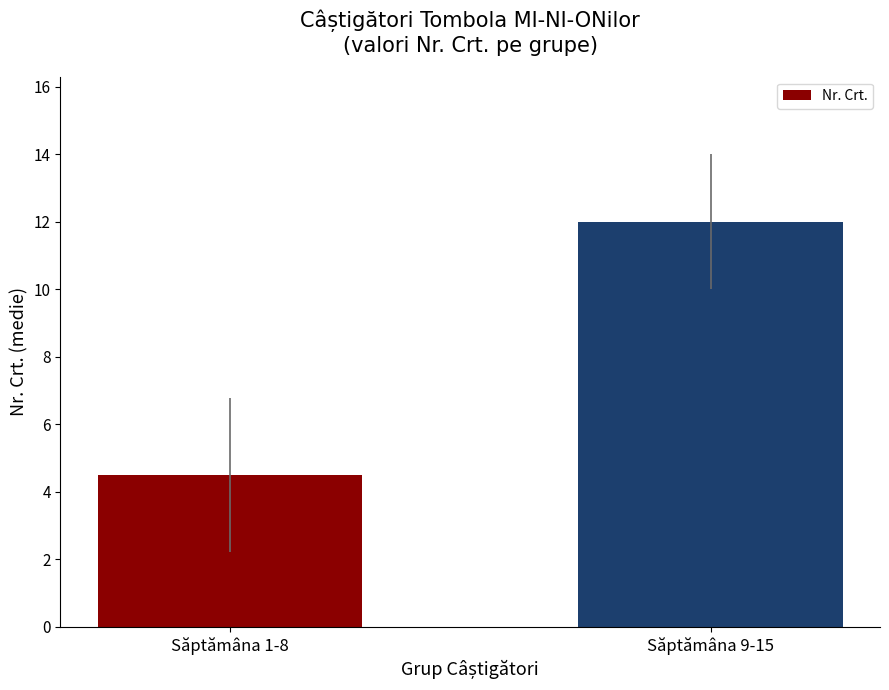

What is the greatest value displayed?

12.0